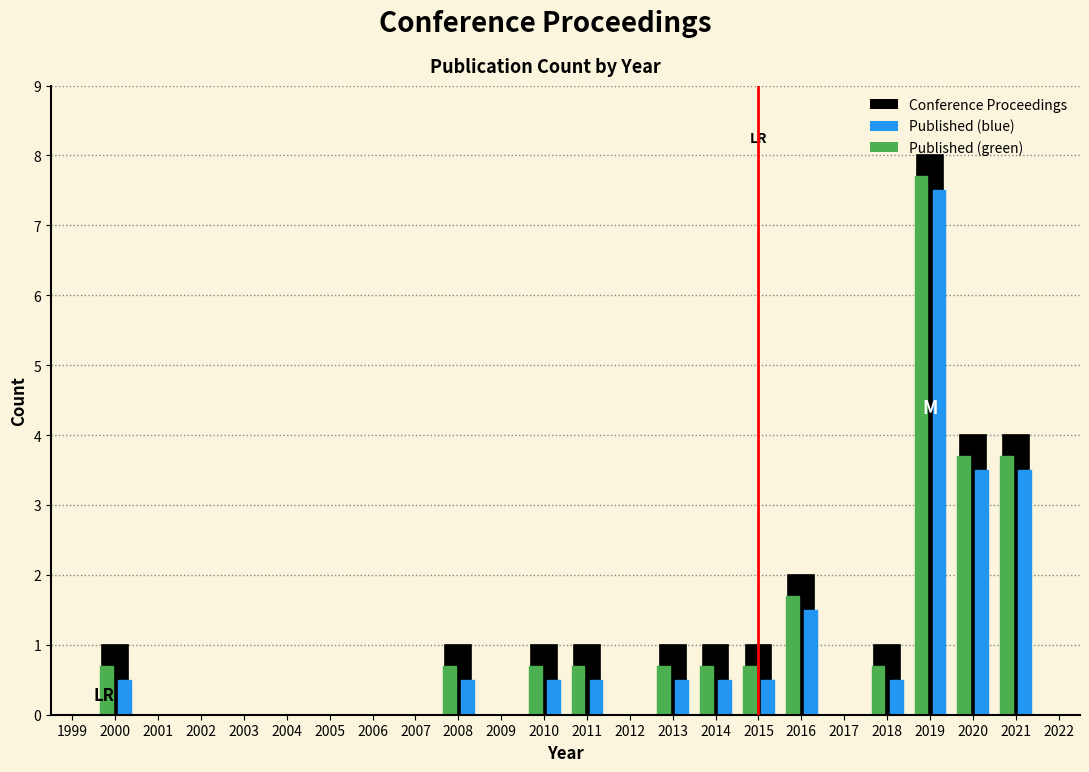

Is the value of Published (green) at 2008 greater than the value of Conference Proceedings at 2013?

No